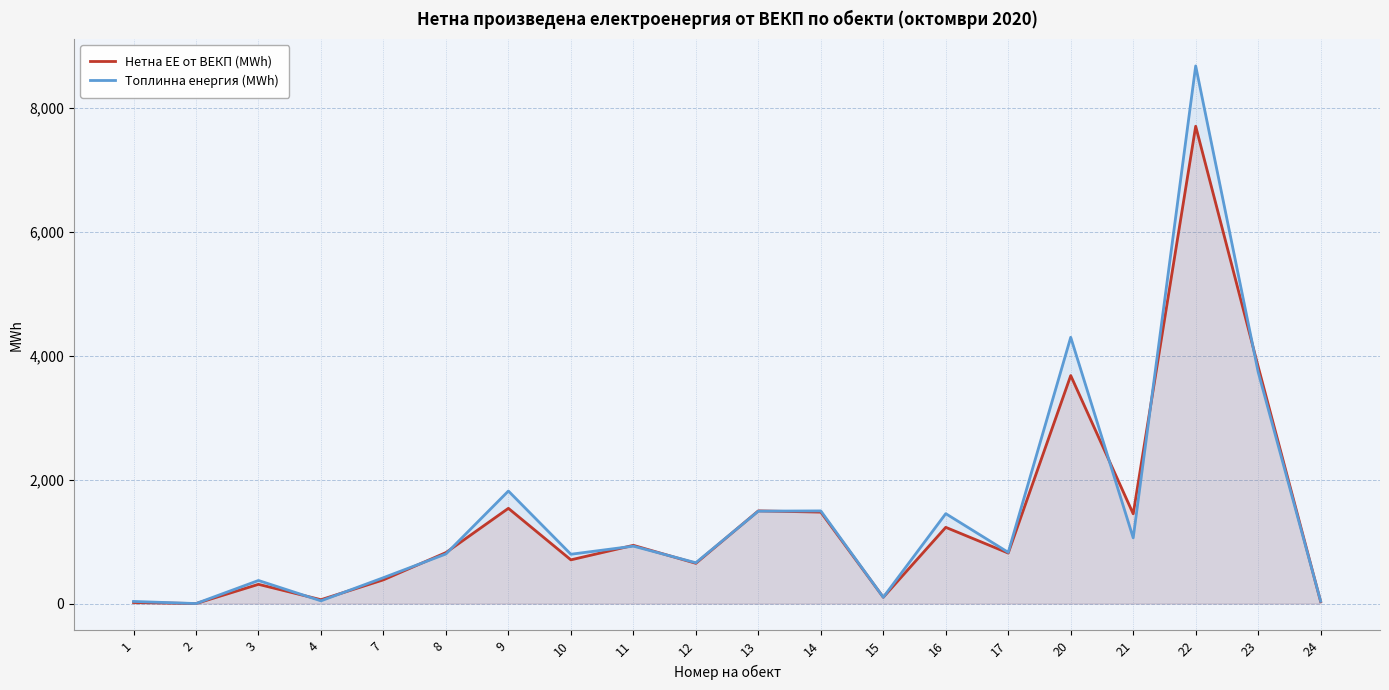

List the series in order of their overall mean, highest first.

Топлинна енергия (MWh), Нетна ЕЕ от ВЕКП (MWh)